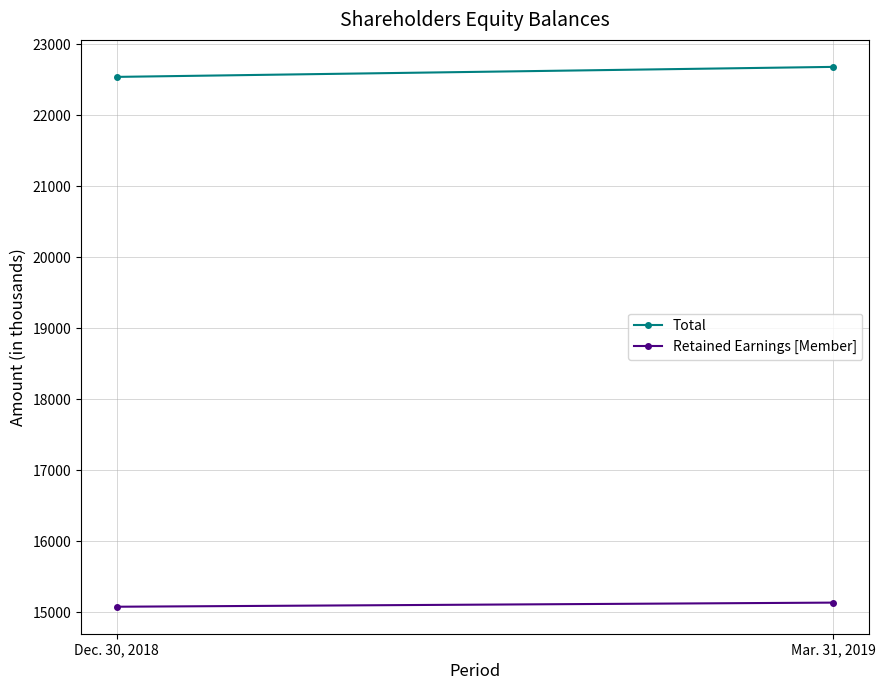

True or false: Retained Earnings [Member] has a value of 4700 at Mar. 31, 2019.

False